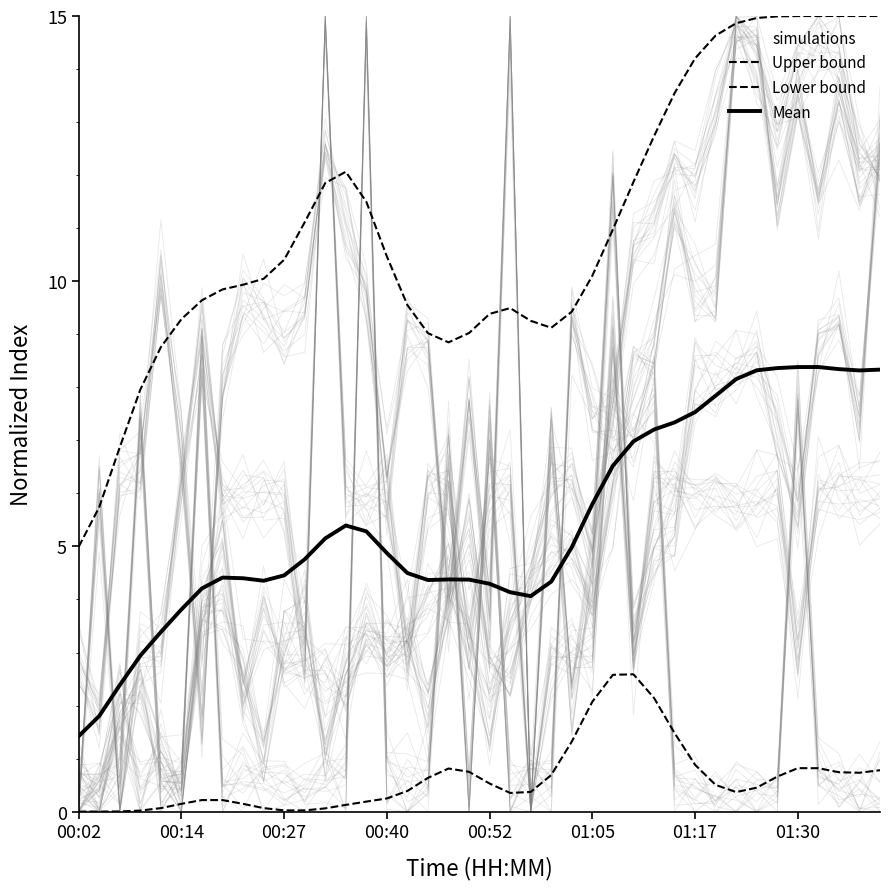

At which label does Upper bound reach its minimum?

00:02